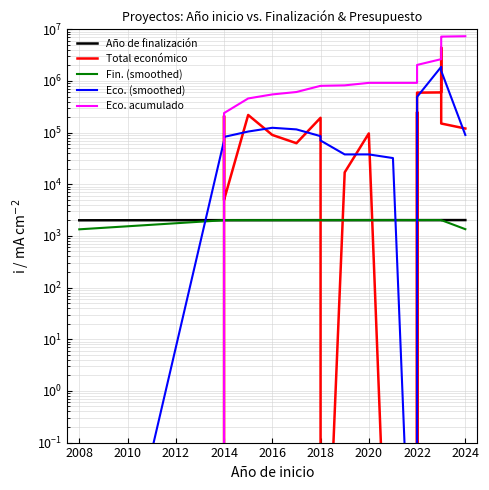

What is the highest value of the Eco. acumulado series?

7343601.0